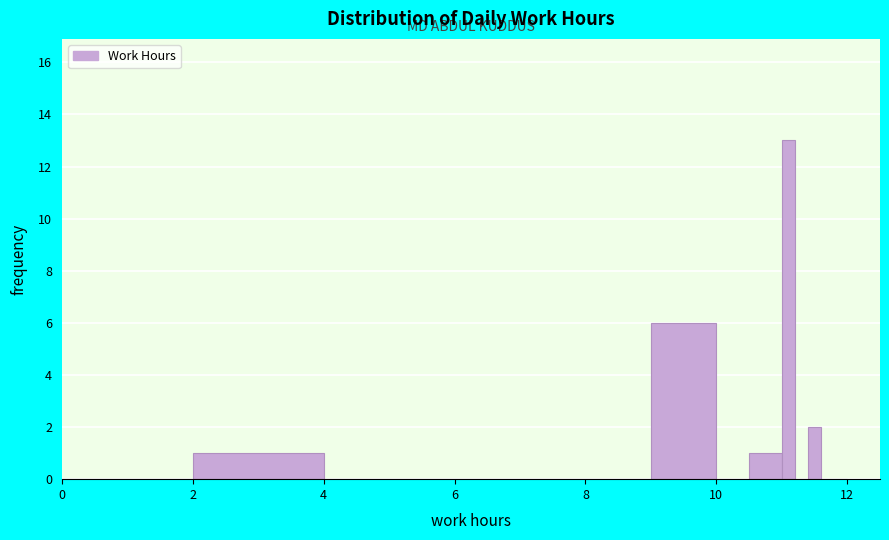

Around what value on the x-axis is the tallest bar? Give the approximate position of its centre, as read against the axis.

11.2